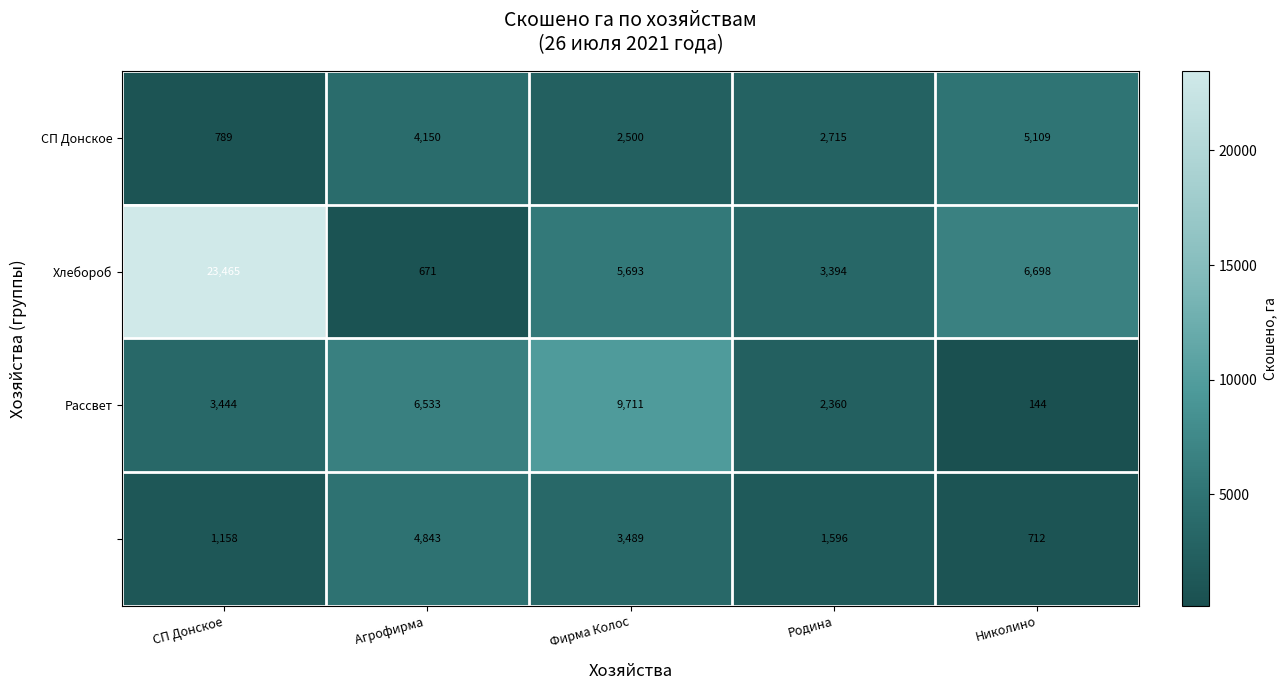

What is the difference between the highest and lowest values at Агрофирма ?

5862